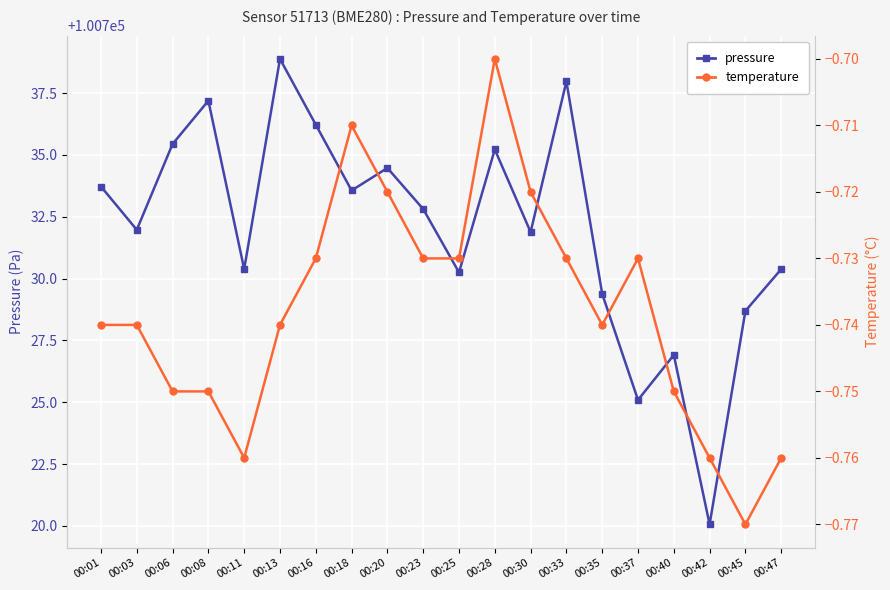

What is the difference between the highest and lowest values at 00:06?

100736.2